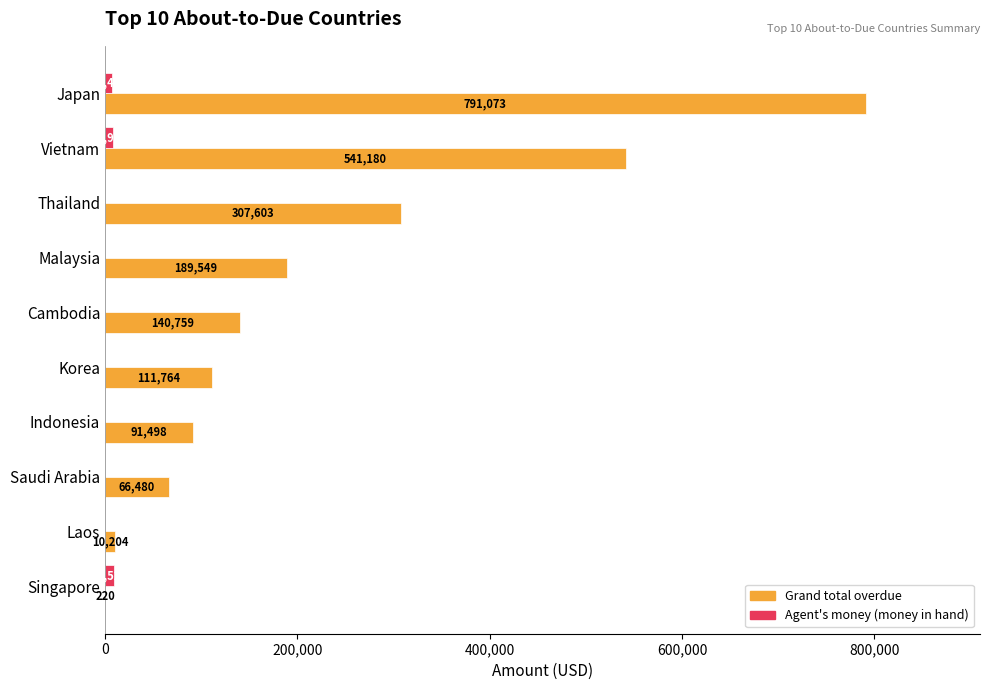

What is the approximate value of Grand total overdue at Indonesia?

91498.1